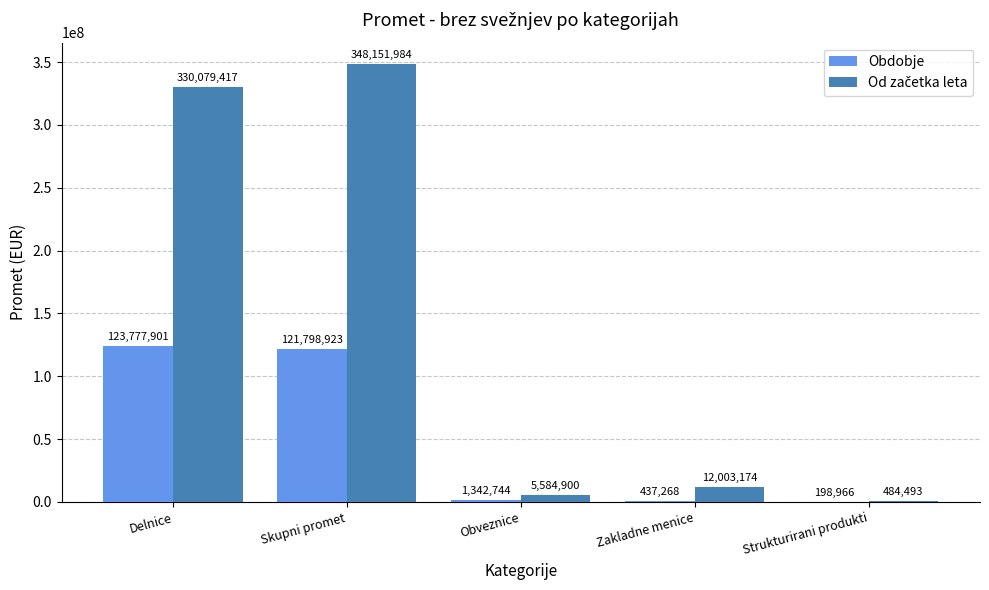

Does the chart contain stacked bars?

No